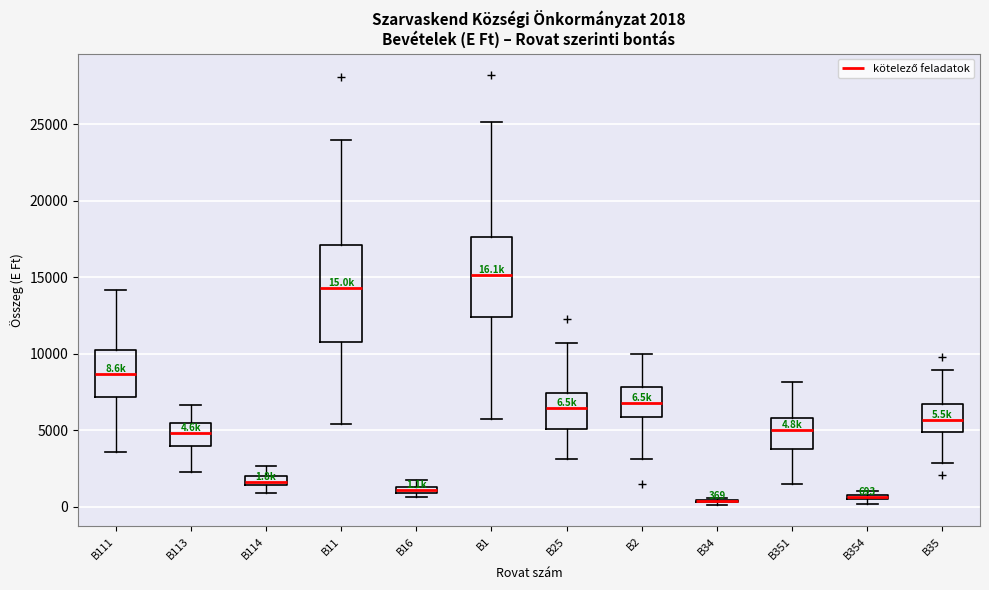

Which box is the tallest, from its lower edge to its upper edge?

B11